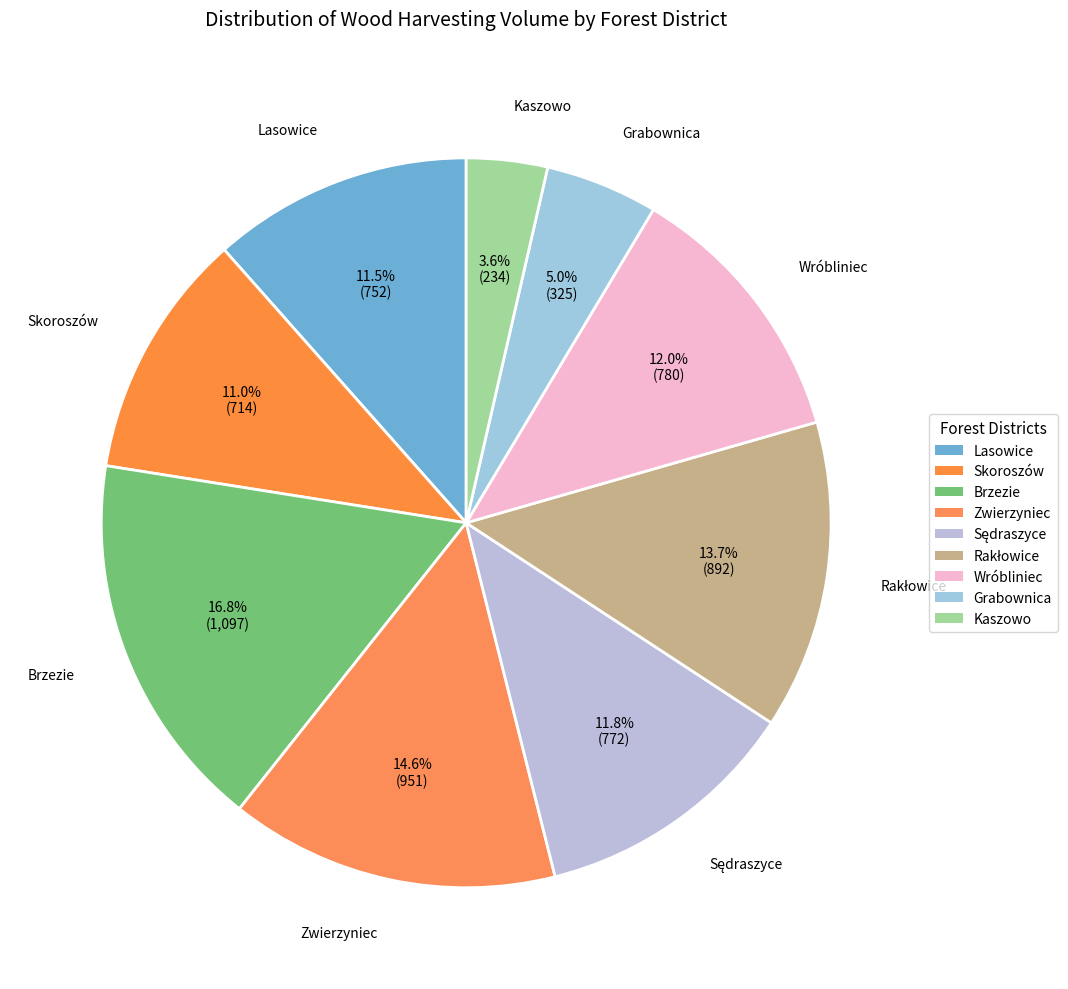

Which slice is the smallest?

Kaszowo